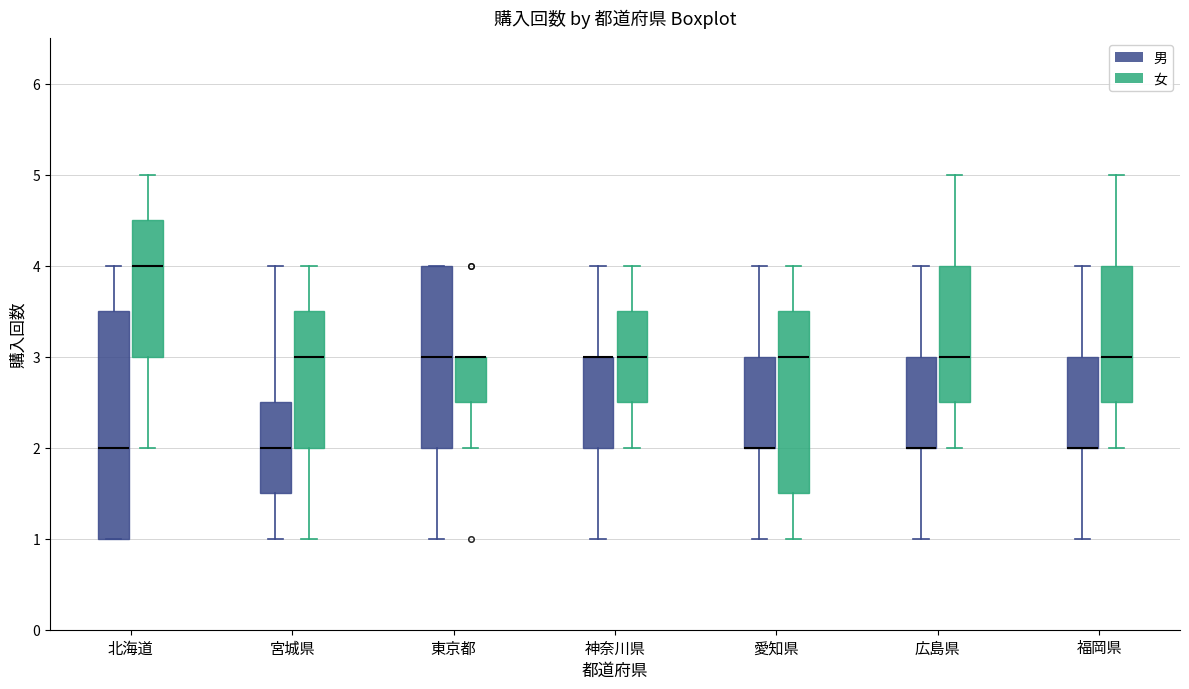

Reading left to right, read every box against the y-axis: the position of its median line, the range the box covers, and the ends of its whiskers. The values are not printed on the chart, so give them approximately, as read against the axis.

北海道 (男): median 2.0, box 1.0 to 3.5, whiskers 1.0 to 4.0
北海道 (女): median 4.0, box 3.0 to 4.5, whiskers 2.0 to 5.0
宮城県 (男): median 2.0, box 1.5 to 2.5, whiskers 1.0 to 4.0
宮城県 (女): median 3.0, box 2.0 to 3.5, whiskers 1.0 to 4.0
東京都 (男): median 3.0, box 2.0 to 4.0, whiskers 1.0 to 4.0
東京都 (女): median 3.0 (drawn on the box's upper edge), box 2.5 to 3.0, whiskers 2.0 to 3.0
神奈川県 (男): median 3.0 (drawn on the box's upper edge), box 2.0 to 3.0, whiskers 1.0 to 4.0
神奈川県 (女): median 3.0, box 2.5 to 3.5, whiskers 2.0 to 4.0
愛知県 (男): median 2.0 (drawn on the box's lower edge), box 2.0 to 3.0, whiskers 1.0 to 4.0
愛知県 (女): median 3.0, box 1.5 to 3.5, whiskers 1.0 to 4.0
広島県 (男): median 2.0 (drawn on the box's lower edge), box 2.0 to 3.0, whiskers 1.0 to 4.0
広島県 (女): median 3.0, box 2.5 to 4.0, whiskers 2.0 to 5.0
福岡県 (男): median 2.0 (drawn on the box's lower edge), box 2.0 to 3.0, whiskers 1.0 to 4.0
福岡県 (女): median 3.0, box 2.5 to 4.0, whiskers 2.0 to 5.0